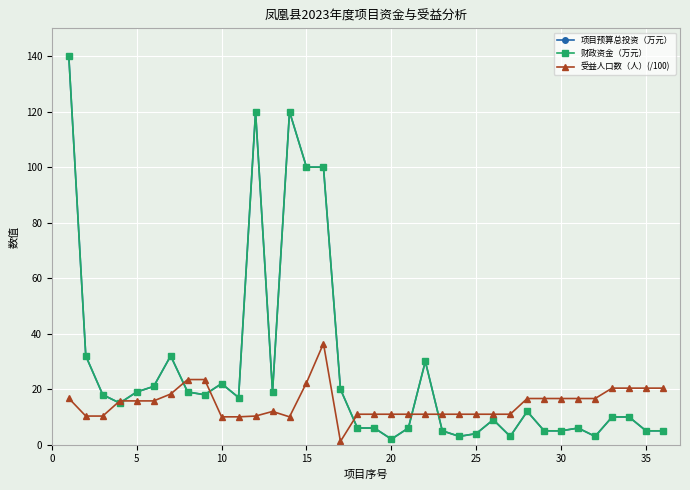

What is the average value of the 受益人口数（人）(/100) series?

14.9